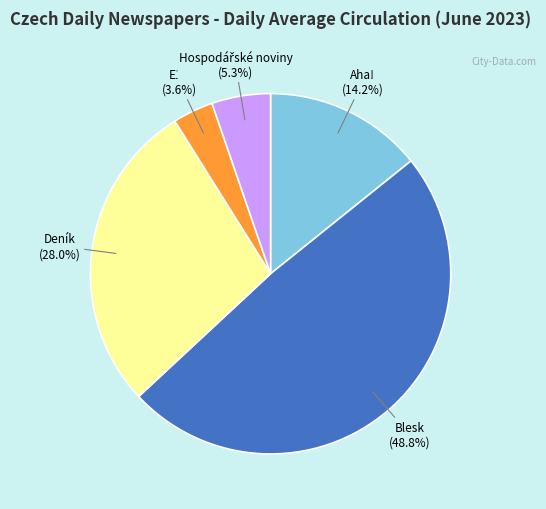

Which slice is the largest?

Blesk